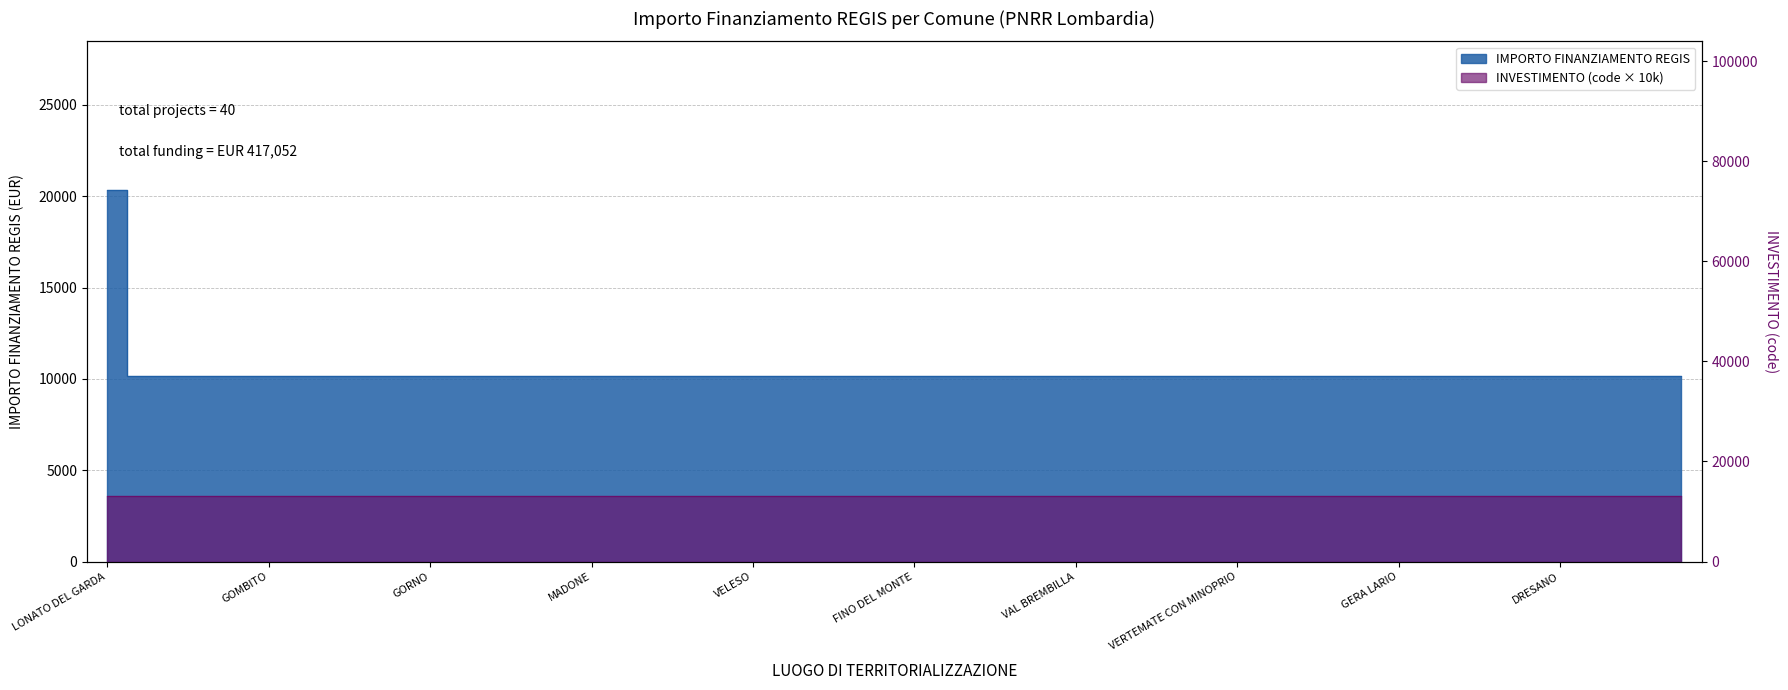

Reading left to right, transcribe all the data shown in this chart.

20344	10172	10172	10172	10172	10172	10172	10172	10172	10172	10172	10172	10172	10172	10172	10172	10172	10172	10172	10172	10172	10172	10172	10172	10172	10172	10172	10172	10172	10172	10172	10172	10172	10172	10172	10172	10172	10172	10172	10172